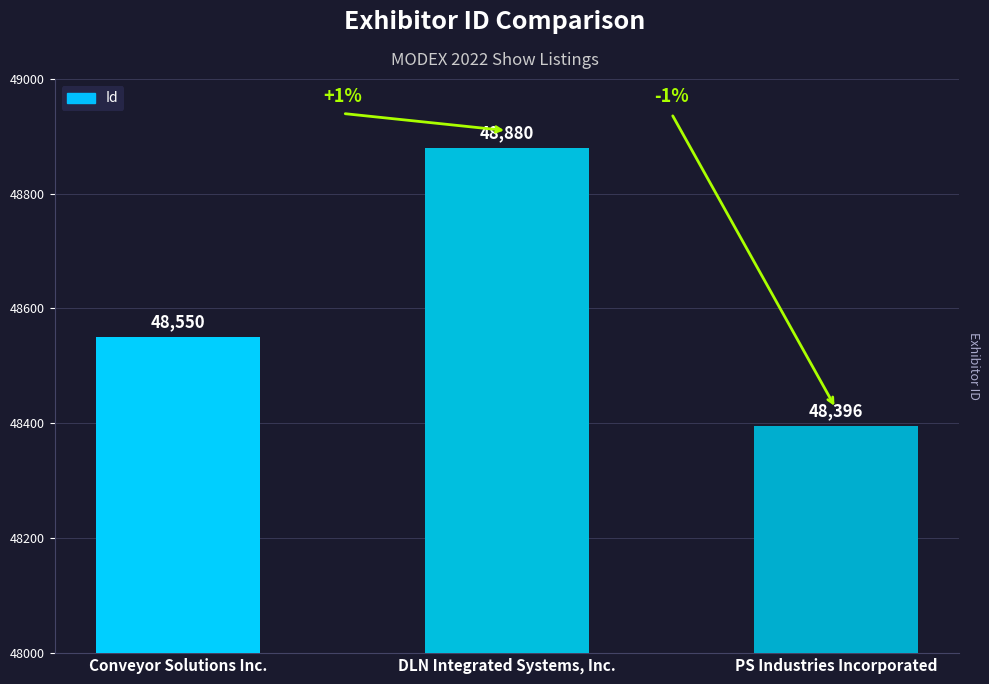

What is the sum of all values?

145826